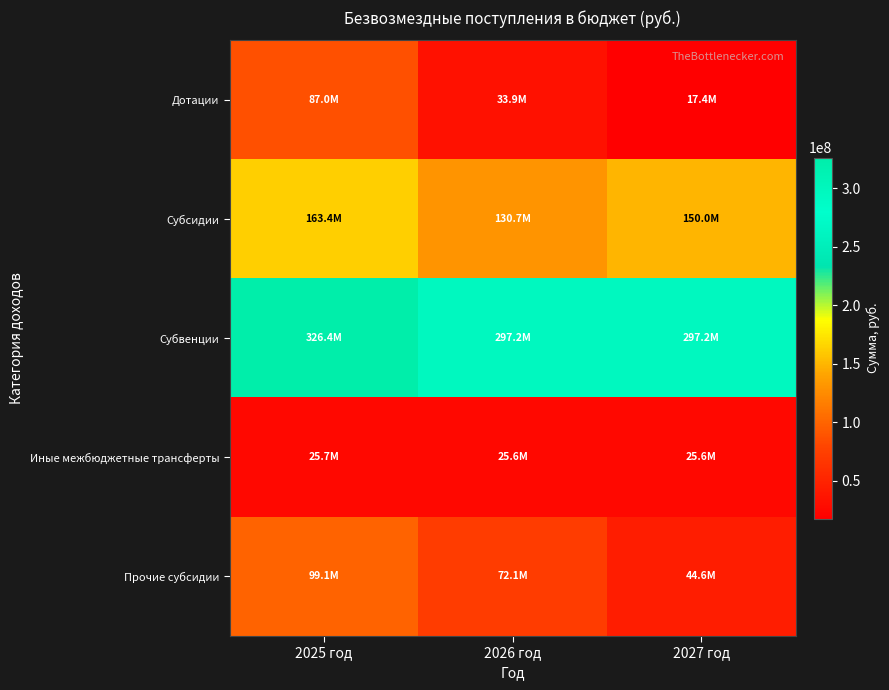

What is the minimum value shown in the chart?

17376901.0